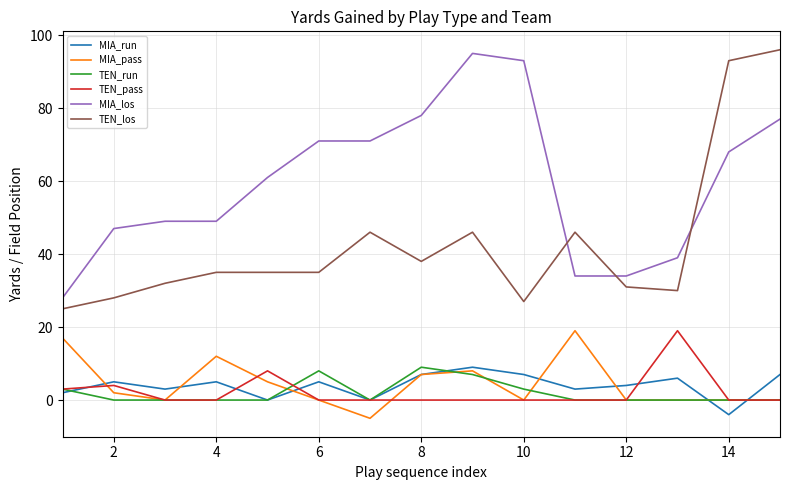

True or false: MIA_los and MIA_pass intersect in this chart.

False